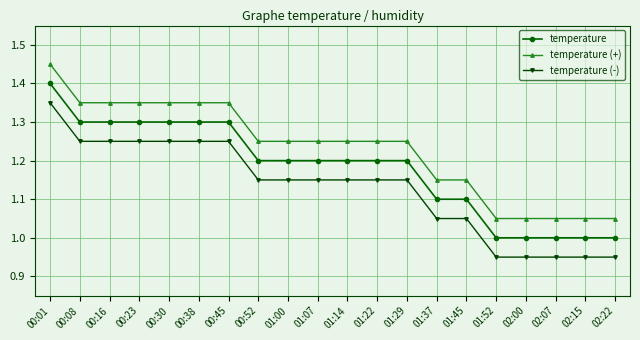

How many data points does each series have?

20